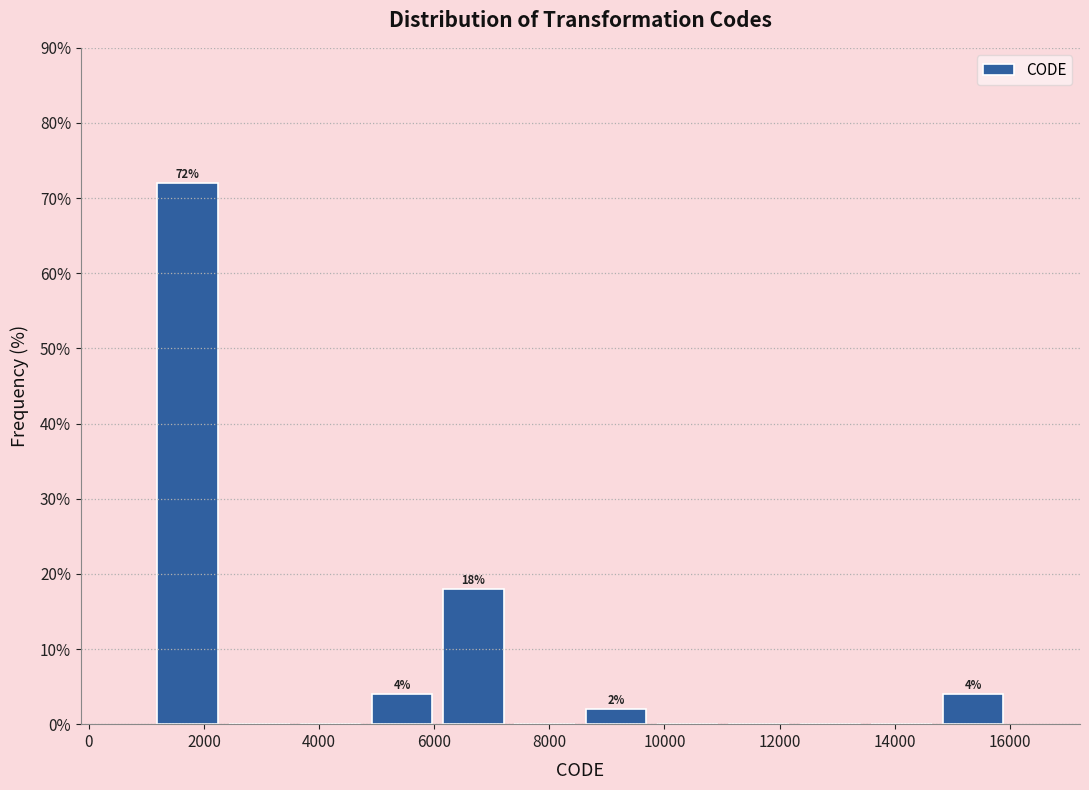

Which range on the x-axis has the tallest bar?

1200 to 2400